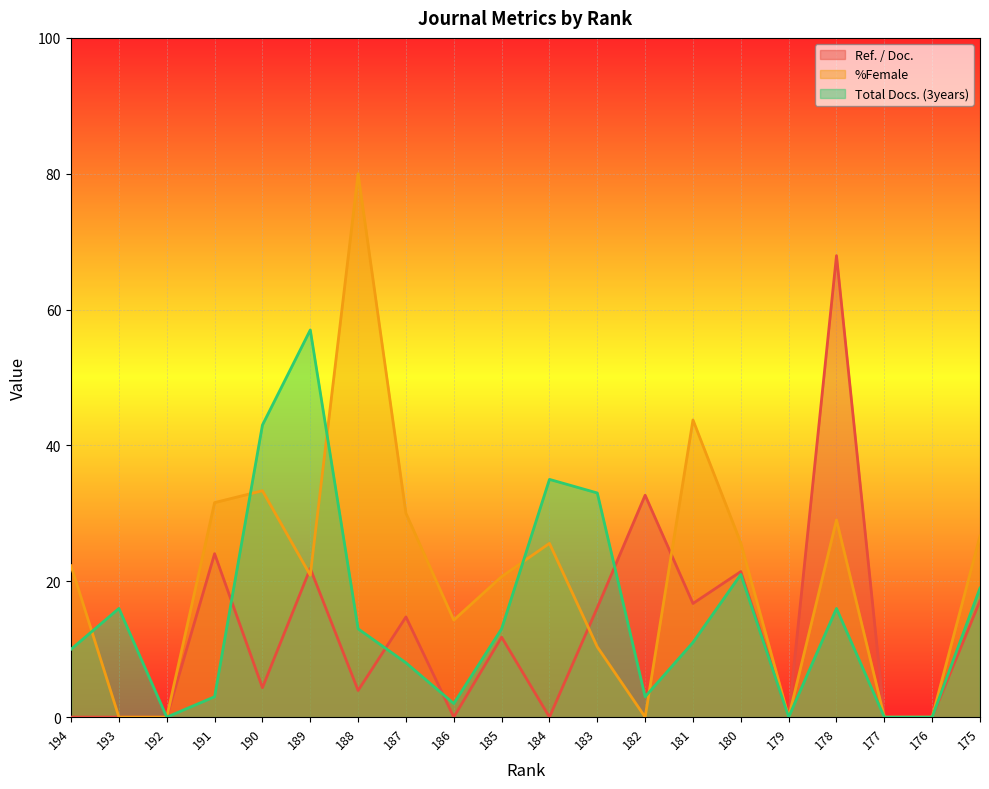

Is it true that Ref. / Doc. equals 0.0 at 177?

True